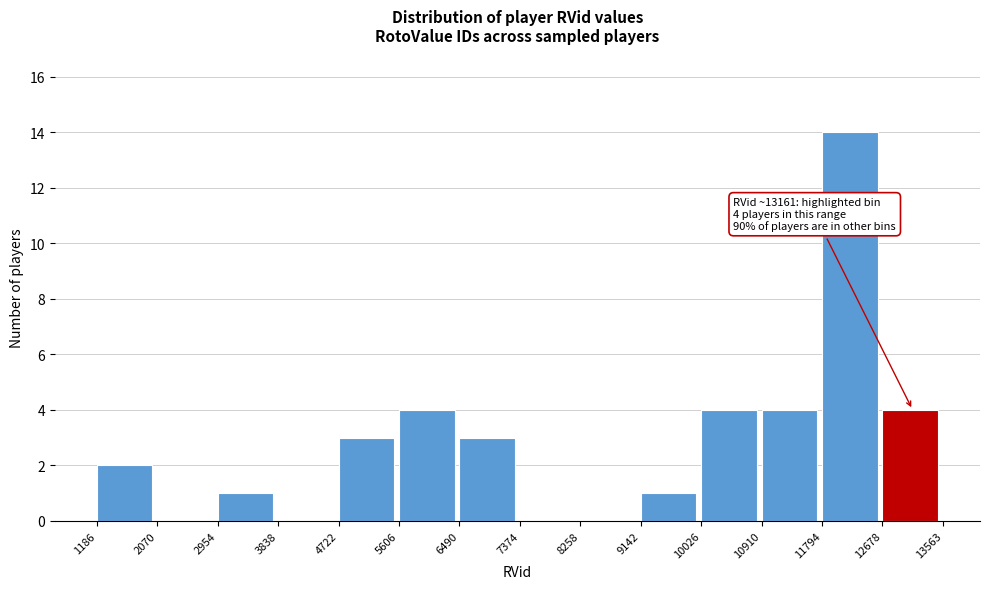

Which range on the x-axis has the tallest bar?

11794 to 12678